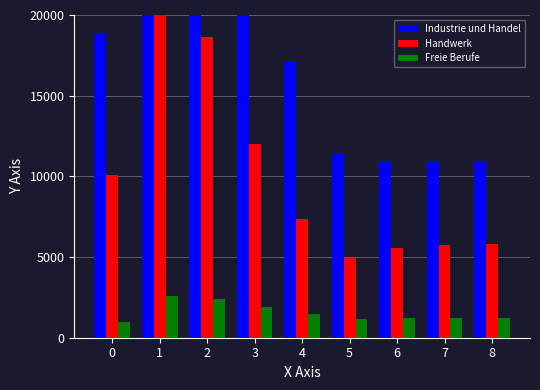

Reading left to right, transcribe all the data shown in this chart.

Industrie und Handel: 18887	23251	26605	26343	17175	11381	10948	10930	10918
Handwerk: 10071	20616	18642	11981	7357	4958	5538	5754	5839
Freie Berufe: 955	2596	2380	1886	1450	1130	1202	1207	1223